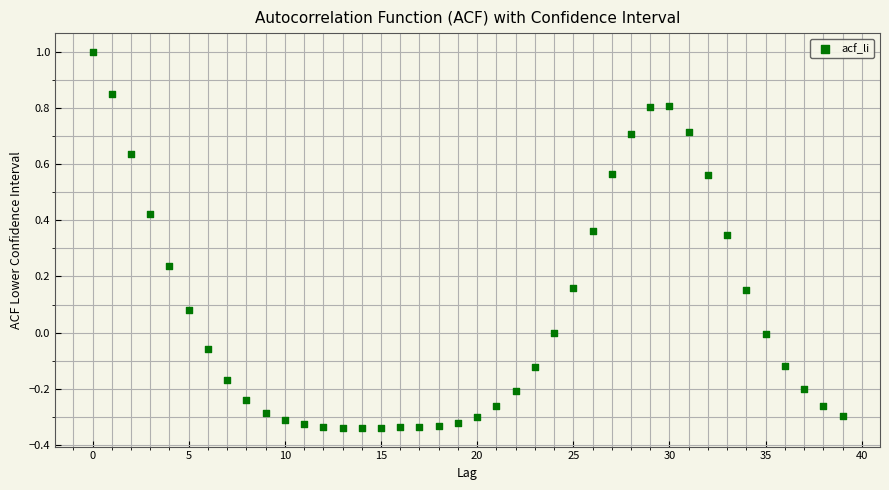

What is the range of Y values (max minus min)?

1.3